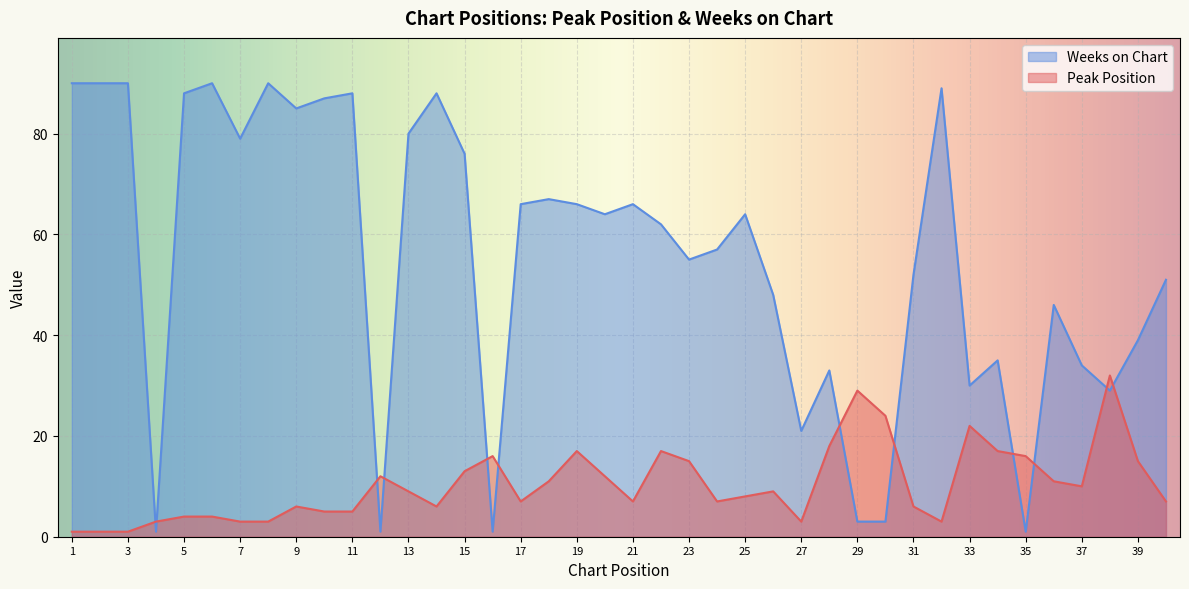

Reading left to right, extract all data points from this chart.

Peak Position: 1	1	1	3	4	4	3	3	6	5	5	12	9	6	13	16	7	11	17	12	7	17	15	7	8	9	3	18	29	24	6	3	22	17	16	11	10	32	15	7
Weeks on Chart: 90	90	90	1	88	90	79	90	85	87	88	1	80	88	76	1	66	67	66	64	66	62	55	57	64	48	21	33	3	3	52	89	30	35	1	46	34	29	39	51